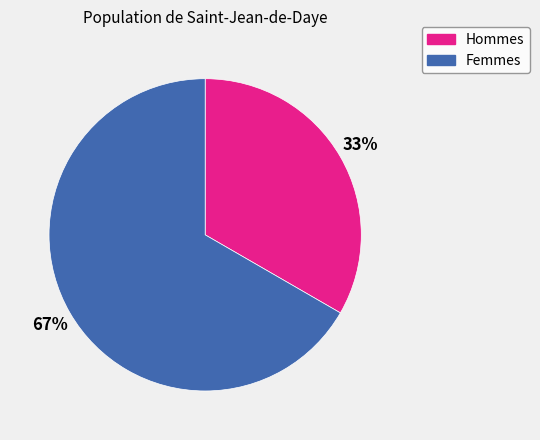

To the nearest percent, what is the average slice percentage?

50%